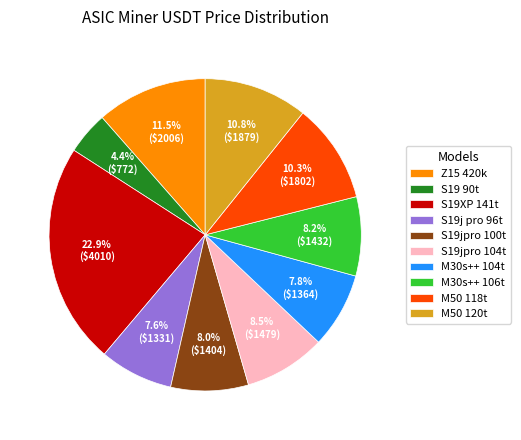

Count the number of slices in the pie.

10